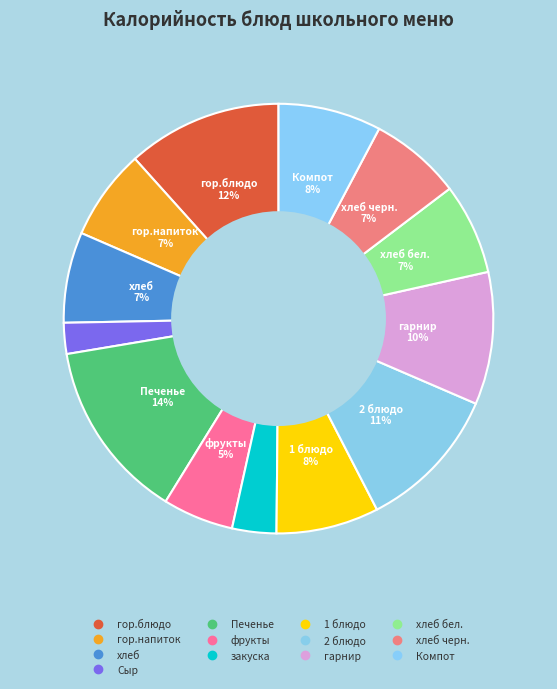

Is there a majority slice in this chart?

No